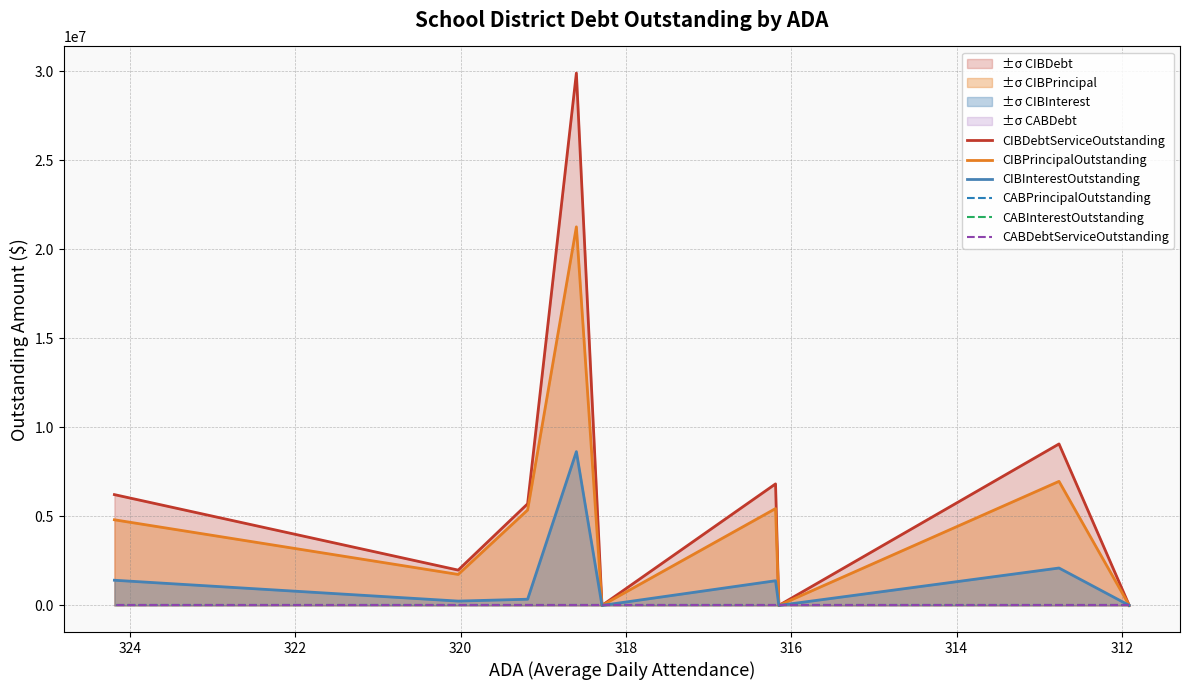

At which label is CIBDebtServiceOutstanding closest to 14951537?

312